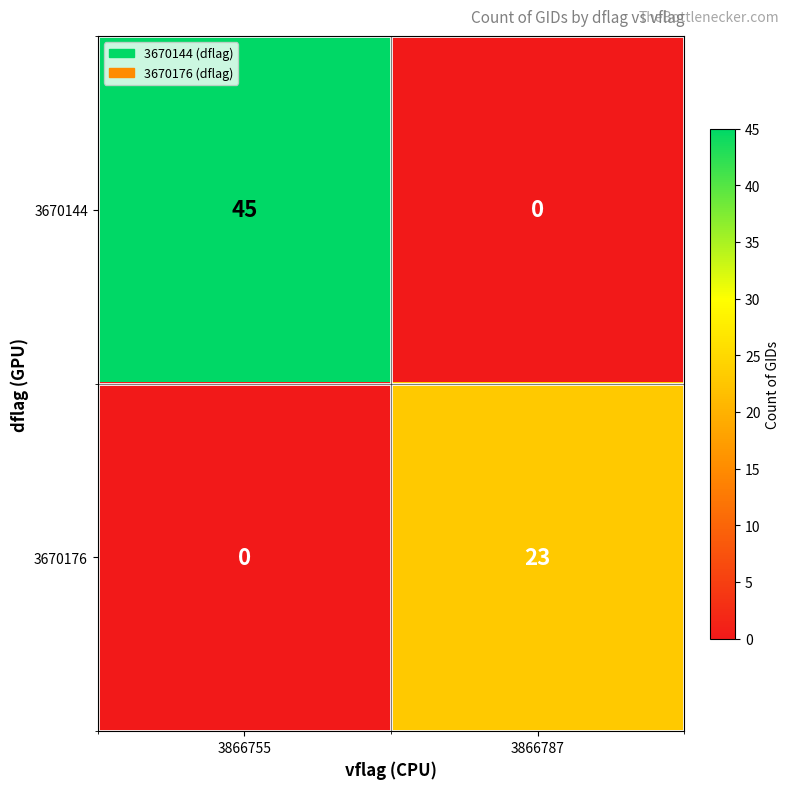

Reading right to left, transcribe all the data shown in this chart.

3670144: 0	45
3670176: 23	0